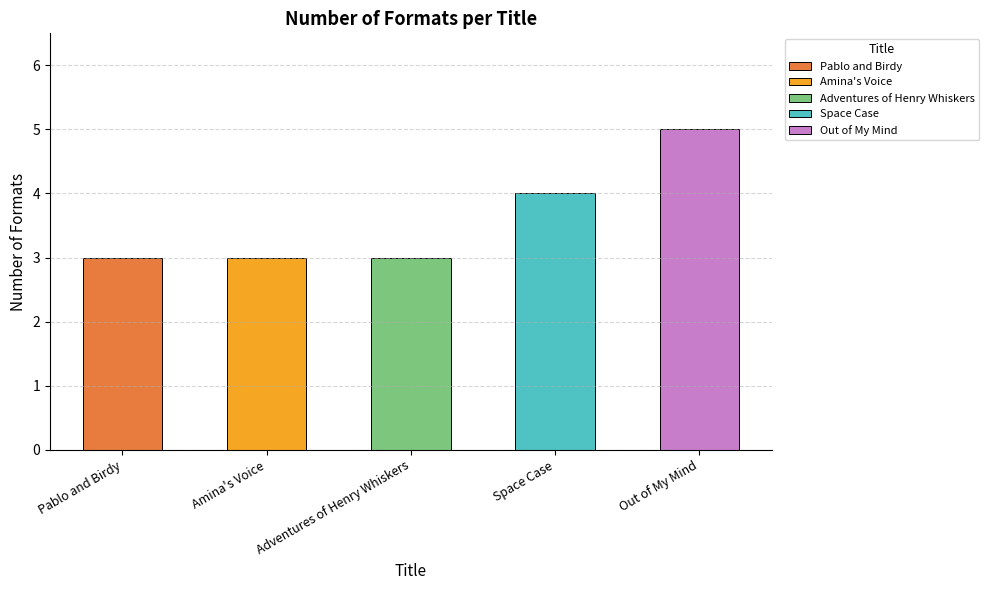

True or false: the data shows 3 at Amina's Voice.

True